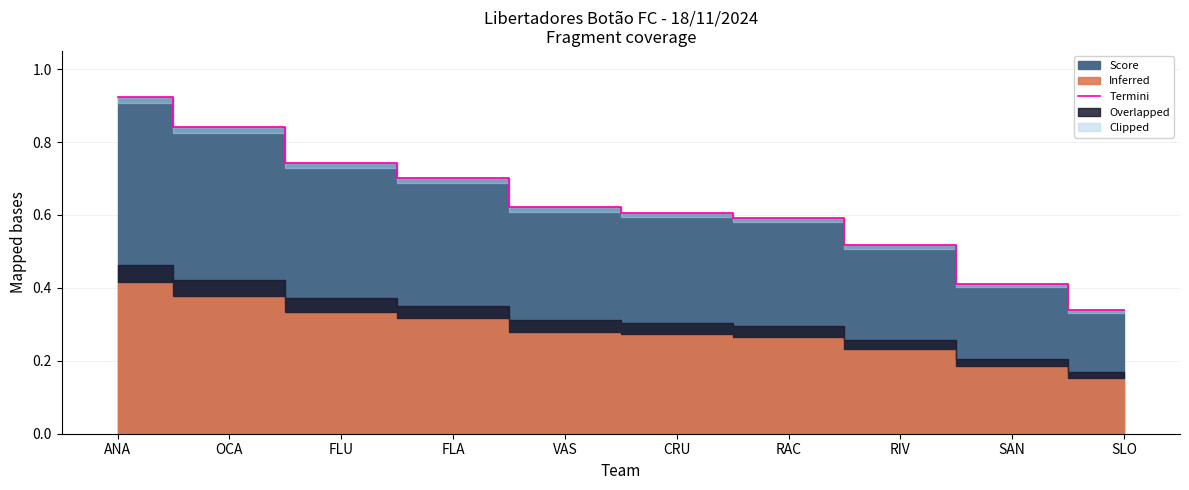

What is the average value?

0.6